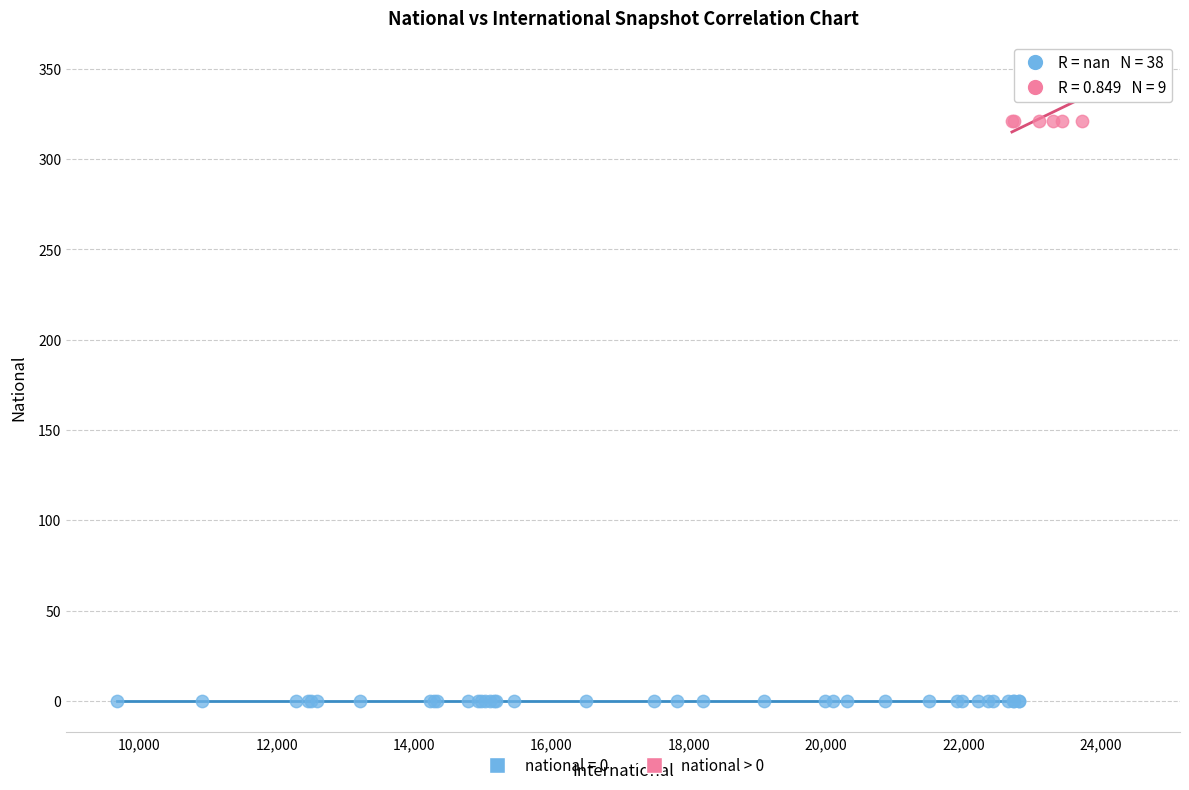

Which series contains the lowest Y value?

national = 0